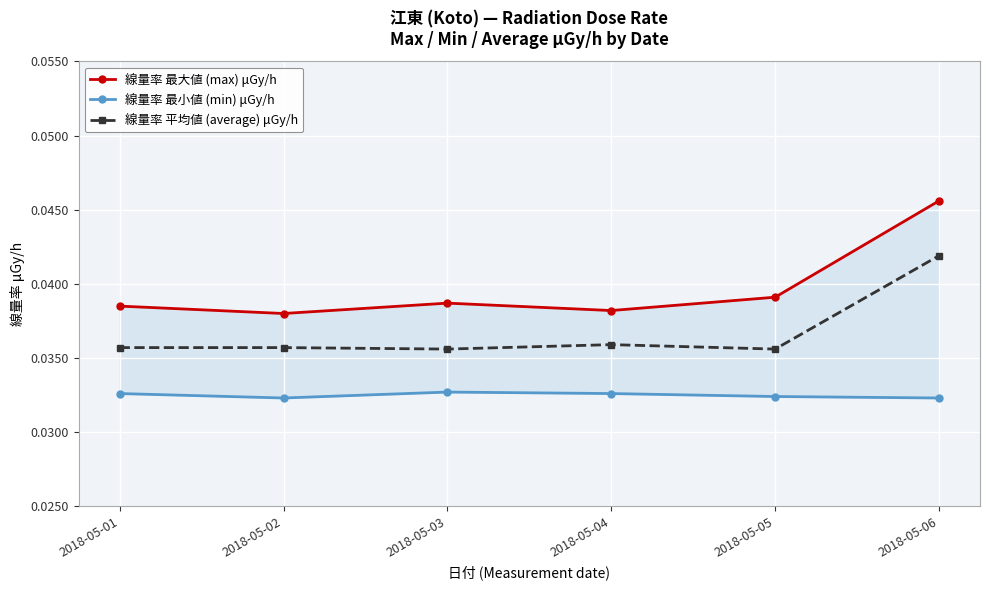

True or false: 線量率 最小値 (min) μGy/h has a value of 0.0 at 2018-05-05.

True